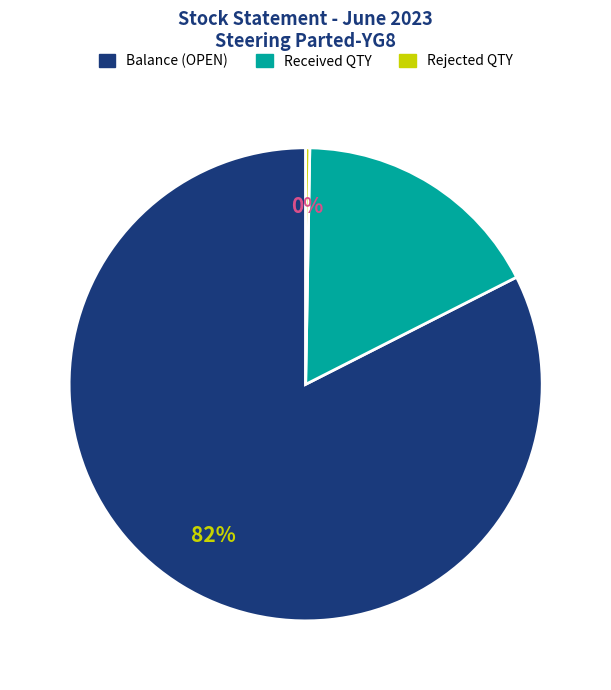

Between Received QTY and Balance (OPEN), which is larger?

Balance (OPEN)